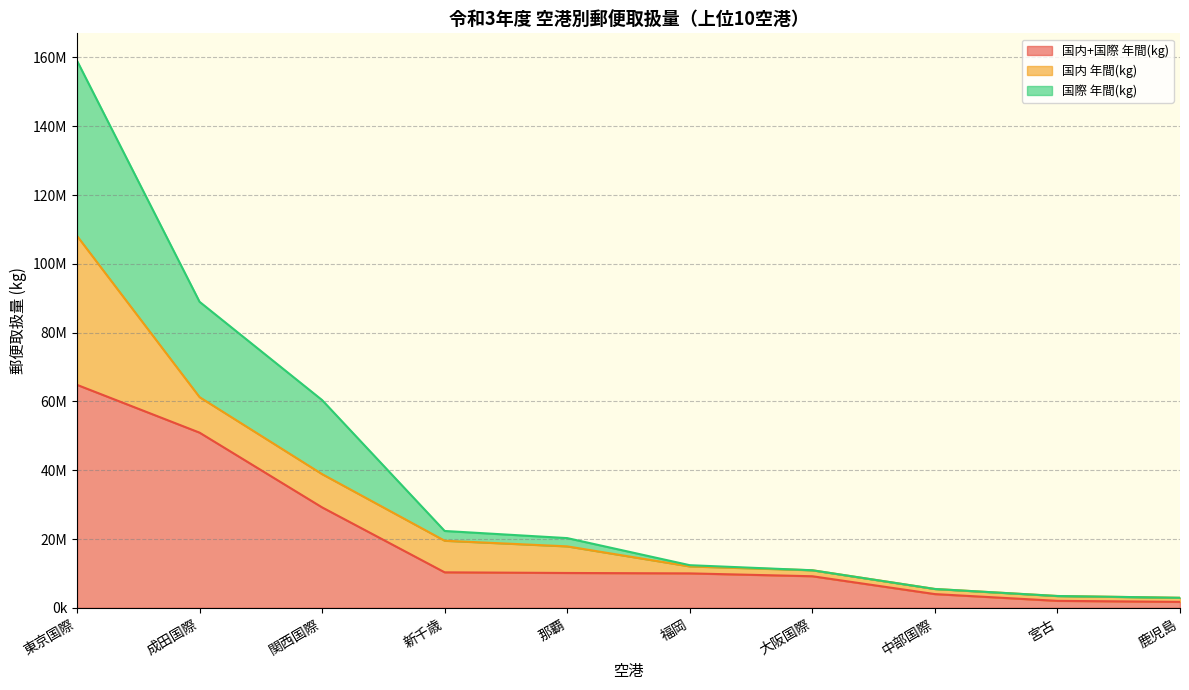

Rank the categories by 国内+国際 年間(kg) value from lowest to highest.

鹿児島, 宮古, 中部国際, 大阪国際, 福岡, 那覇, 新千歳, 関西国際, 成田国際, 東京国際